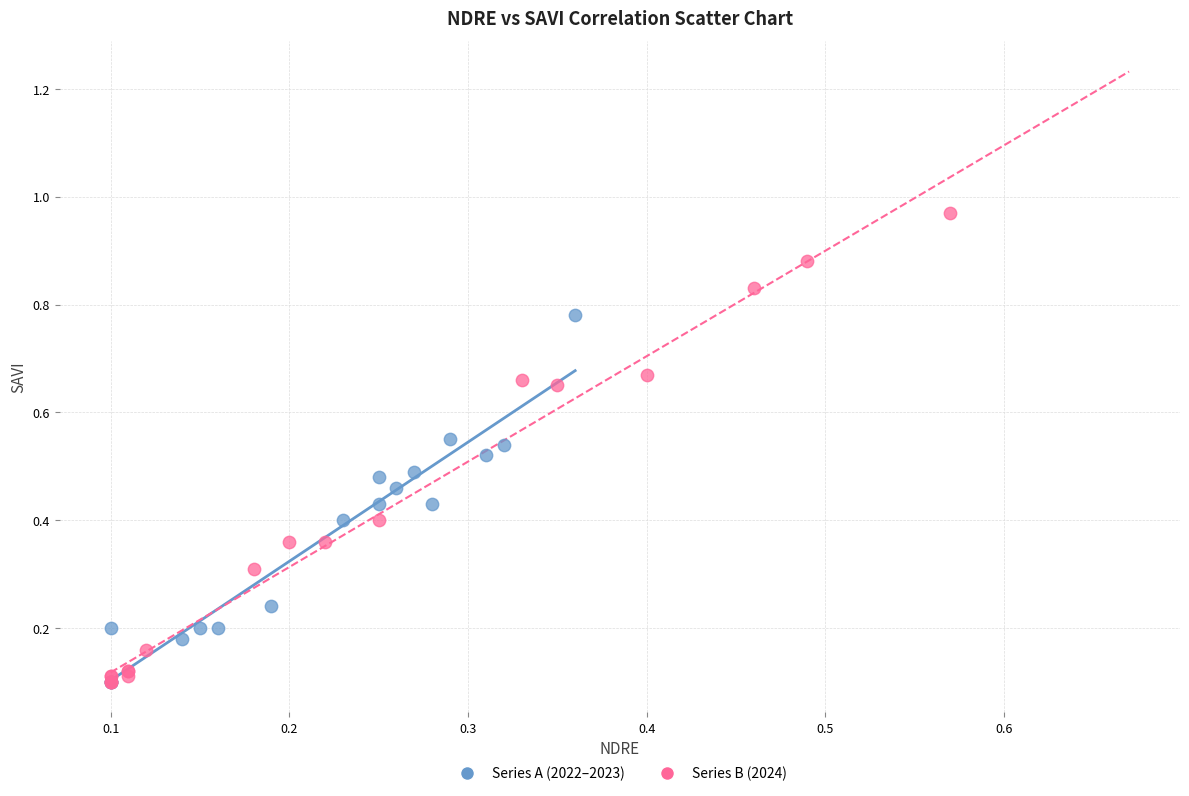

What are all the series names shown in the legend?

Series A (2022–2023), Series B (2024)